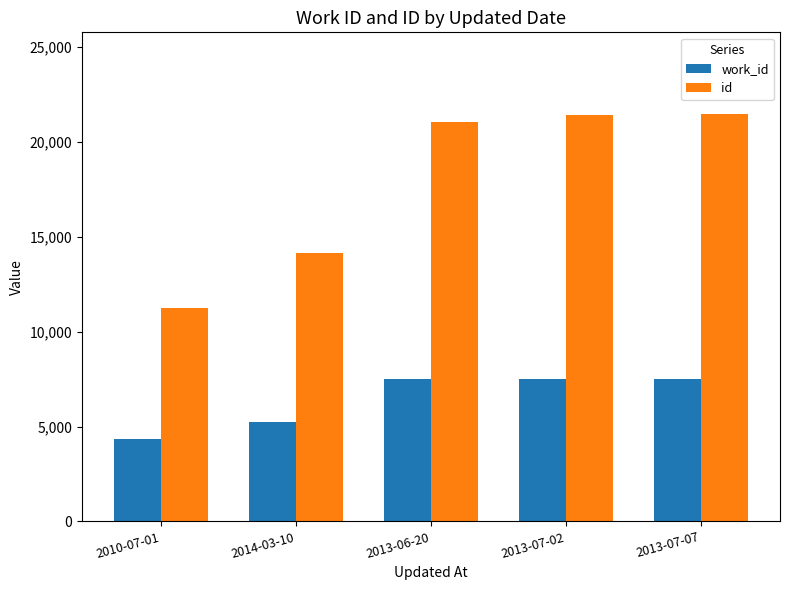

How many groups of bars are there?

5